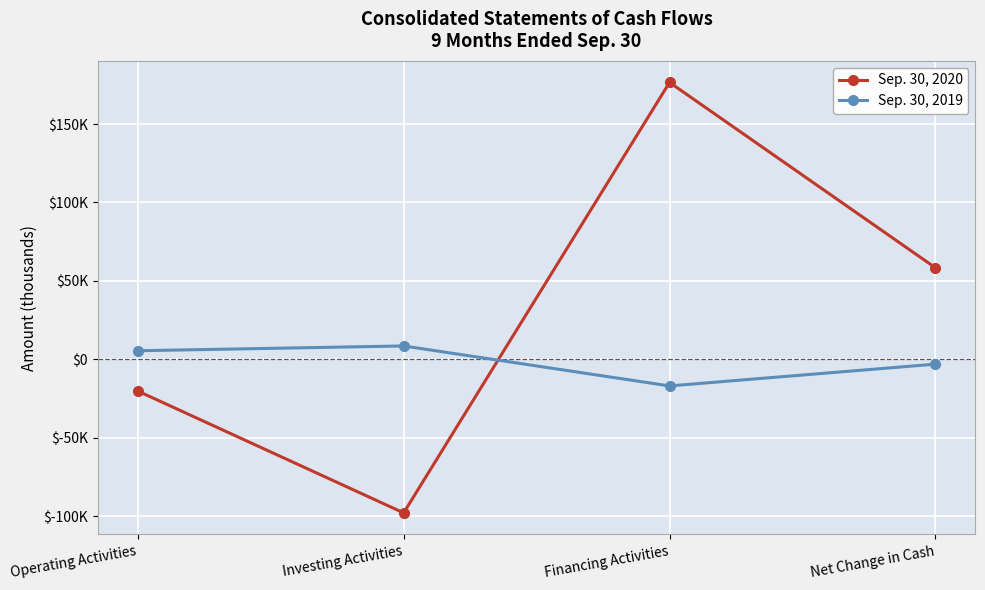

At Net Change in Cash, list the series in order from smallest to largest.

Sep. 30, 2019, Sep. 30, 2020